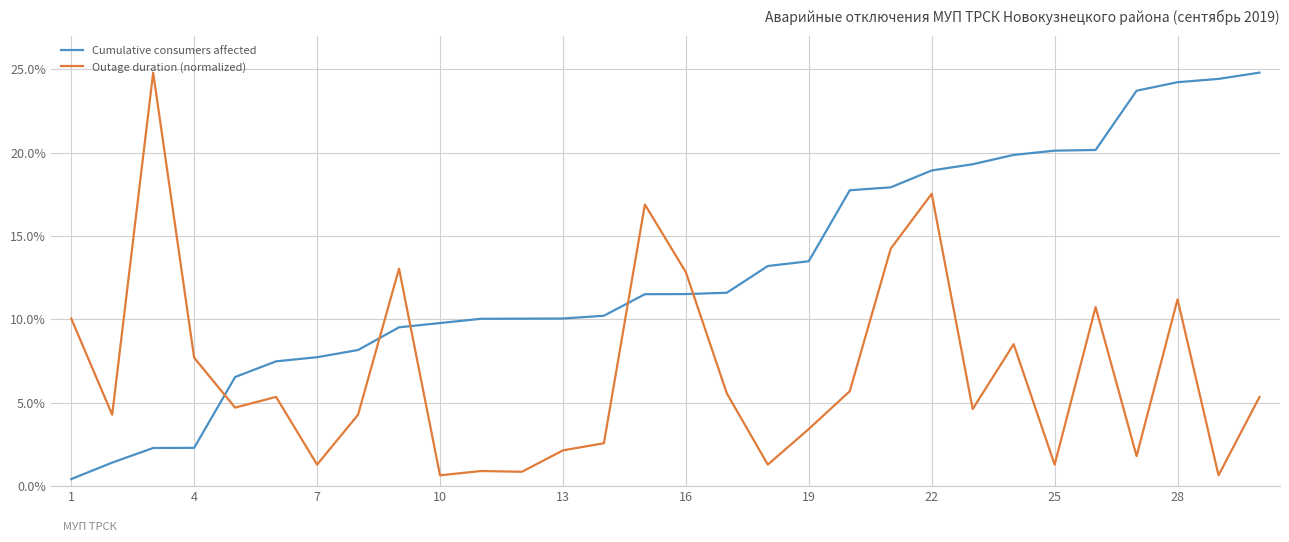

Which series has the largest total across all categories?

Cumulative consumers affected